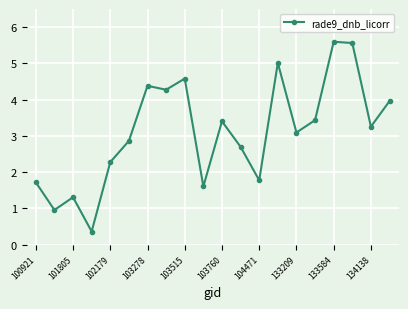

What is the smallest value displayed?

0.4